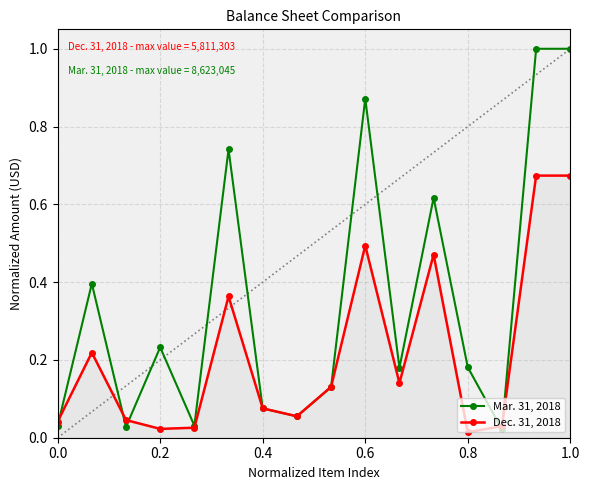

What is the maximum value for Mar. 31, 2018?

1.0